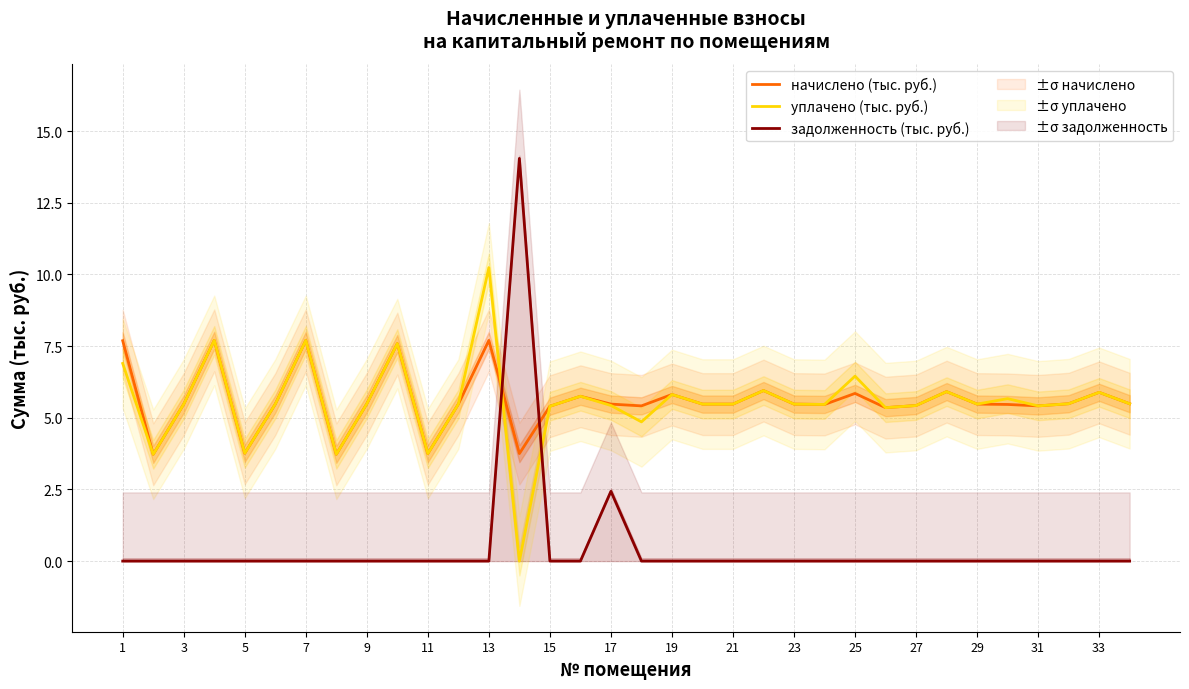

True or false: уплачено (тыс. руб.) has more than 0 interior local peaks.

True